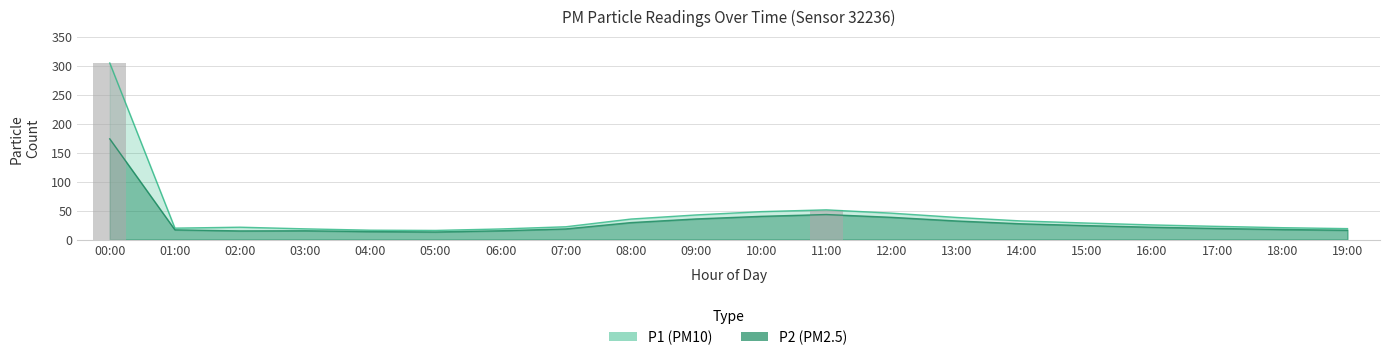

What position from the left is 05:00?

6